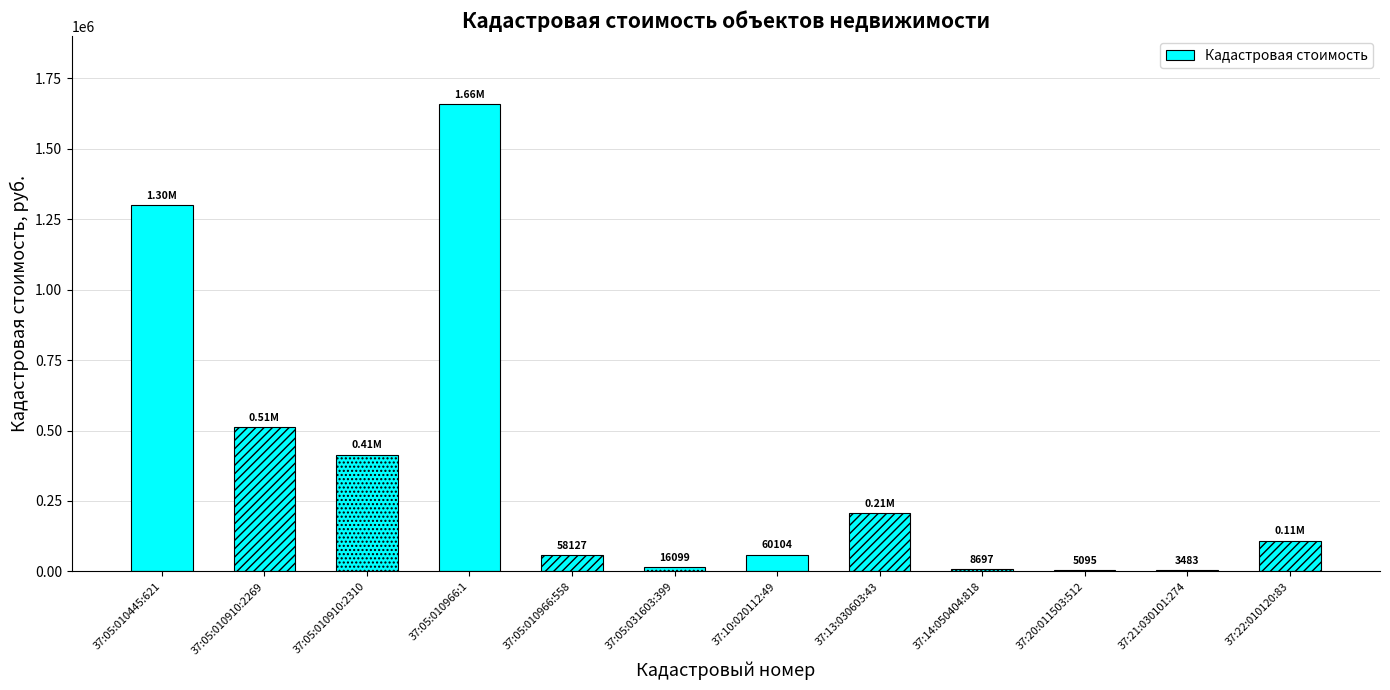

The value at 37:21:030101:274 is 5834.1. True or false?

False